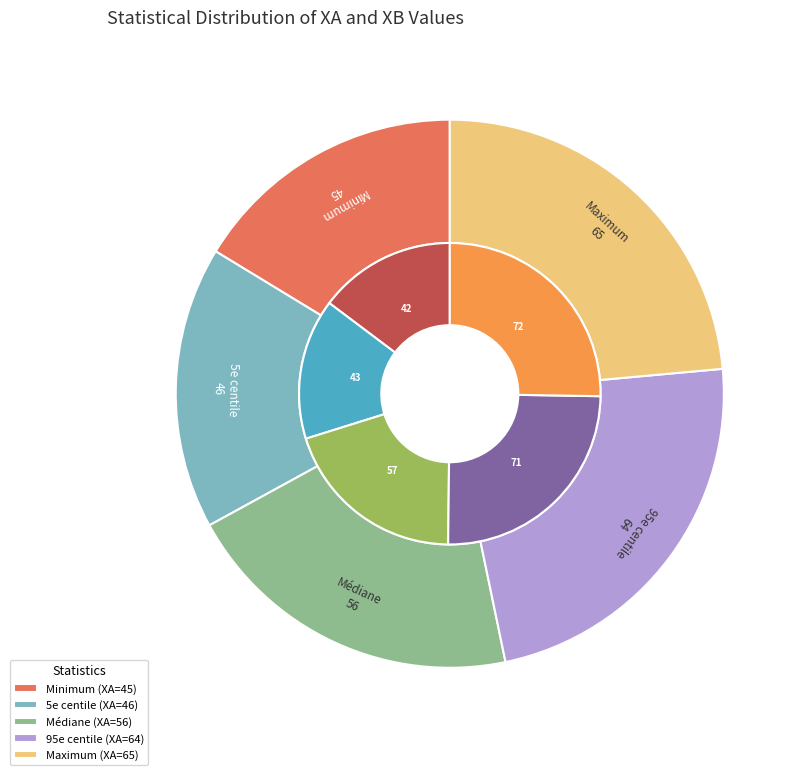

To the nearest percent, what is the difference between the largest and smallest slice percentages?

10%